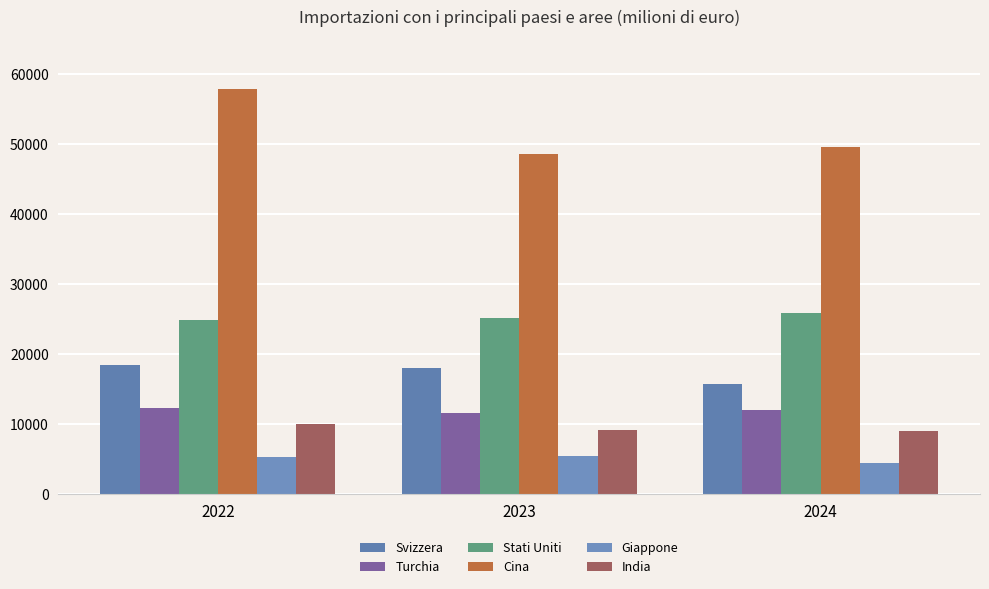

At which label does Svizzera first exceed 17988?

2022